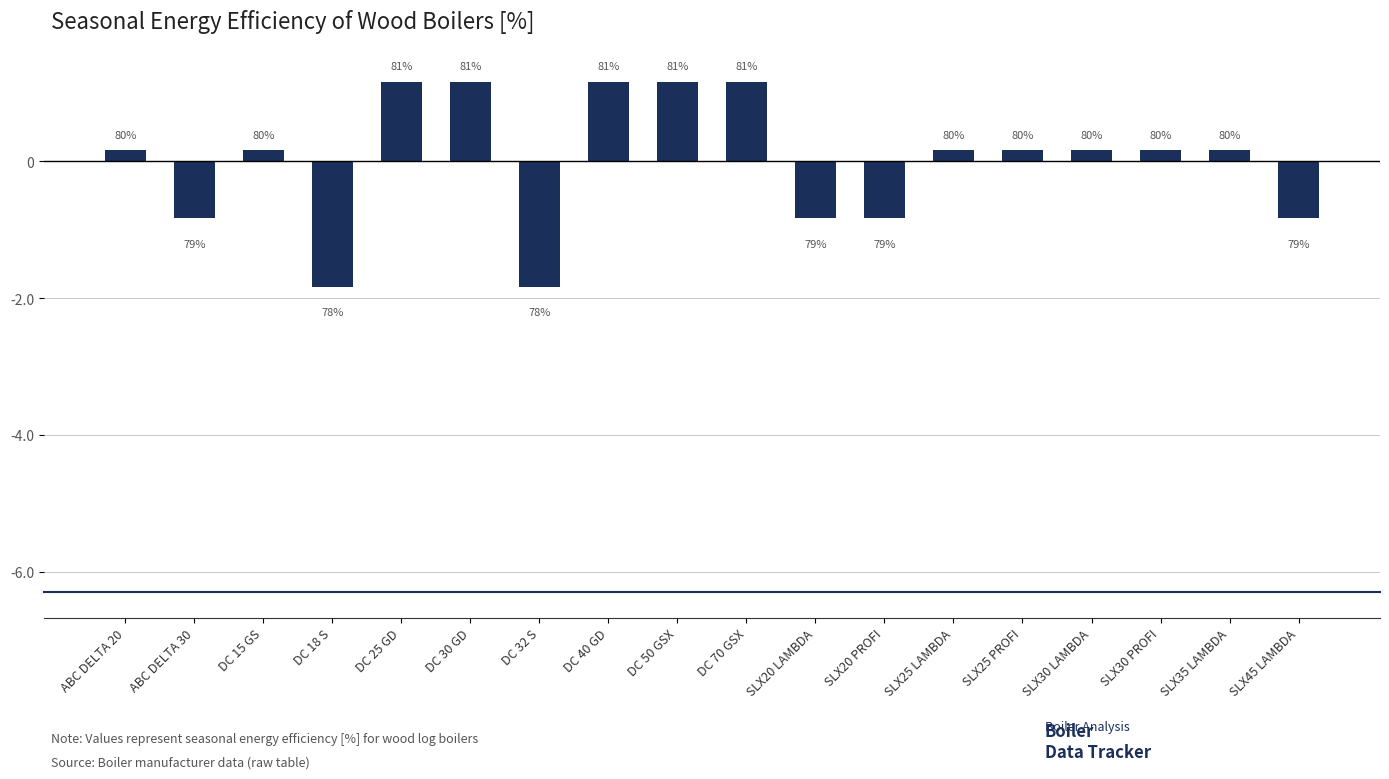

What is the difference between the maximum and minimum values?

3.0